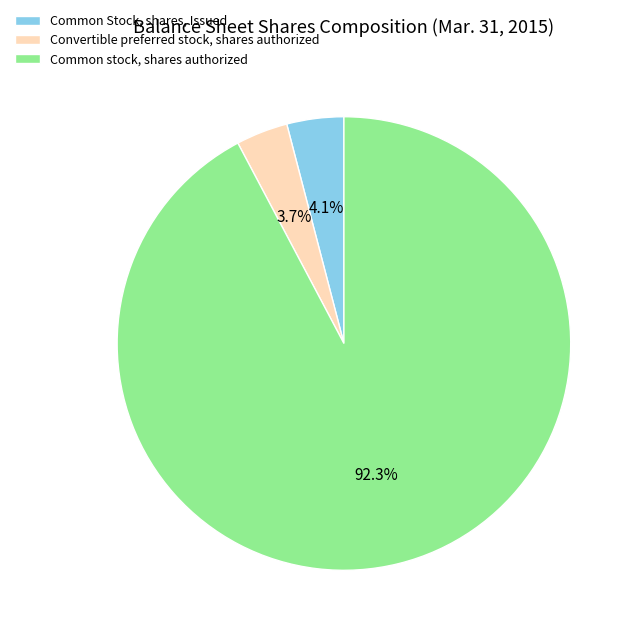

Which has a higher value, Common stock, shares authorized or Common Stock, shares, Issued?

Common stock, shares authorized